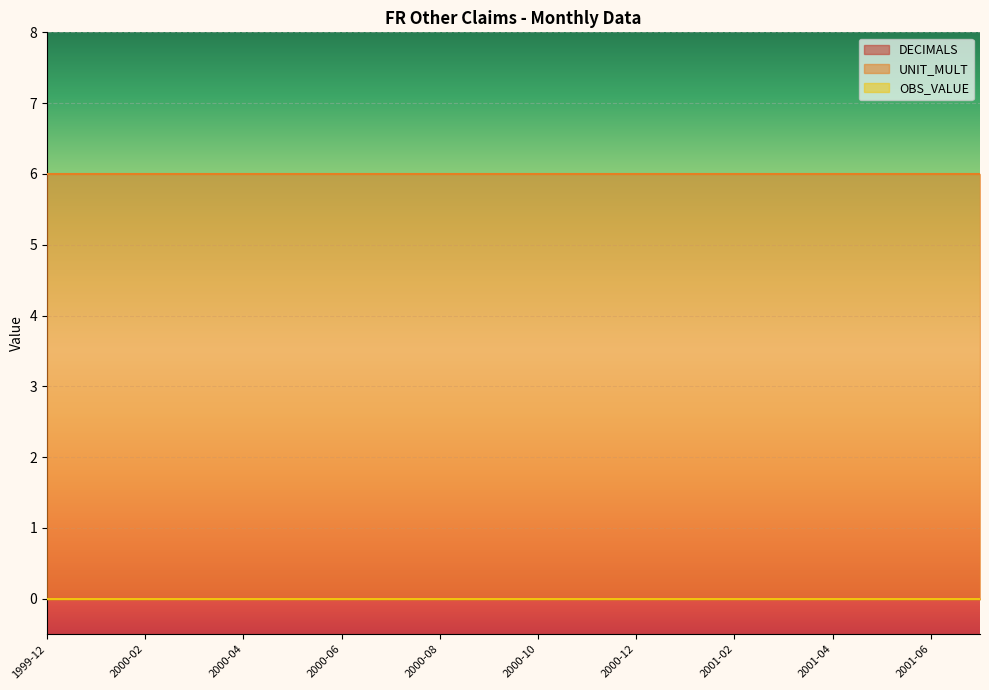

What is the maximum value shown in the chart?

6